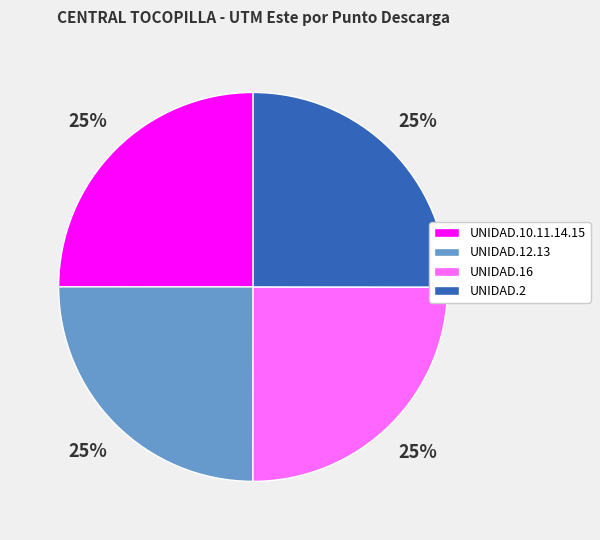

How many segments does this pie chart have?

4